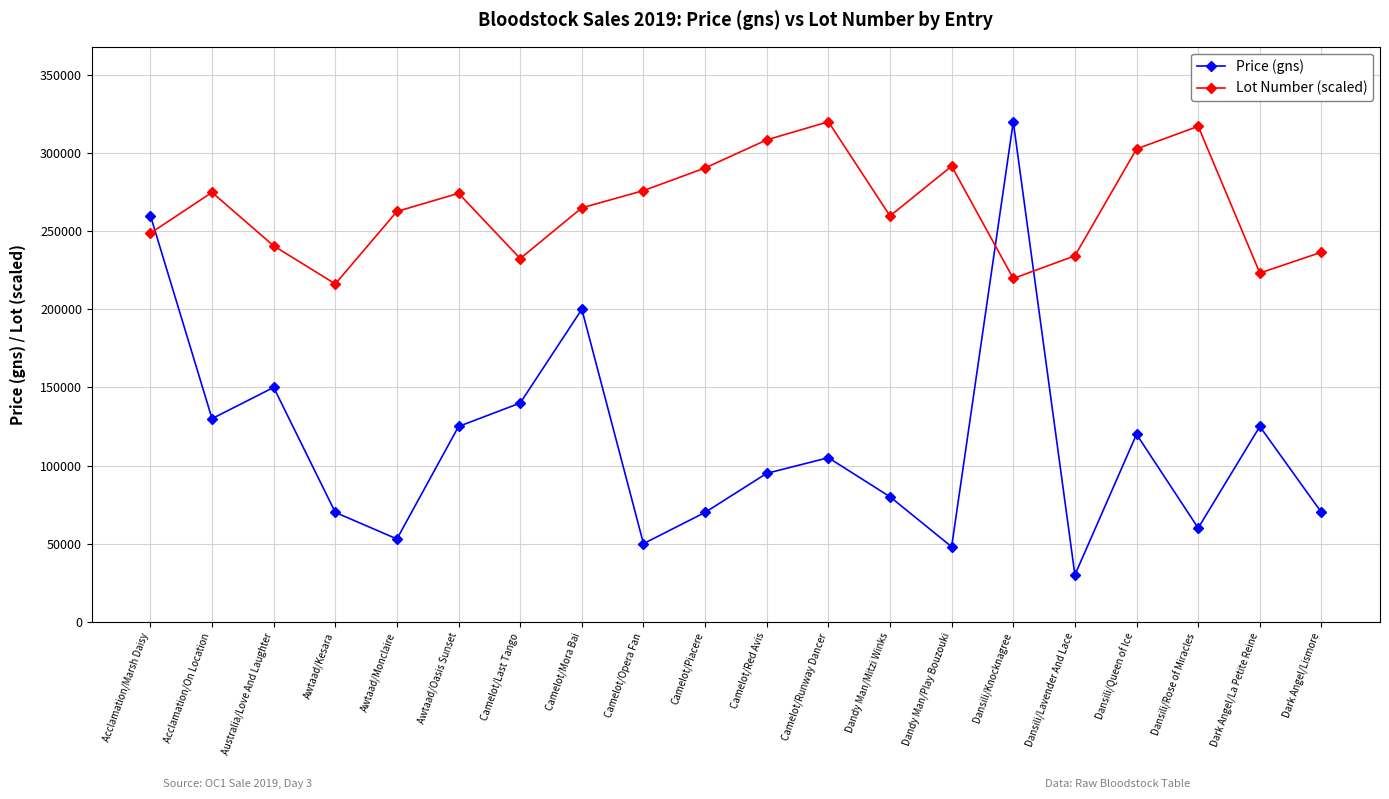

At which label is Price (gns) closest to 175000?

Australia/Love And Laughter